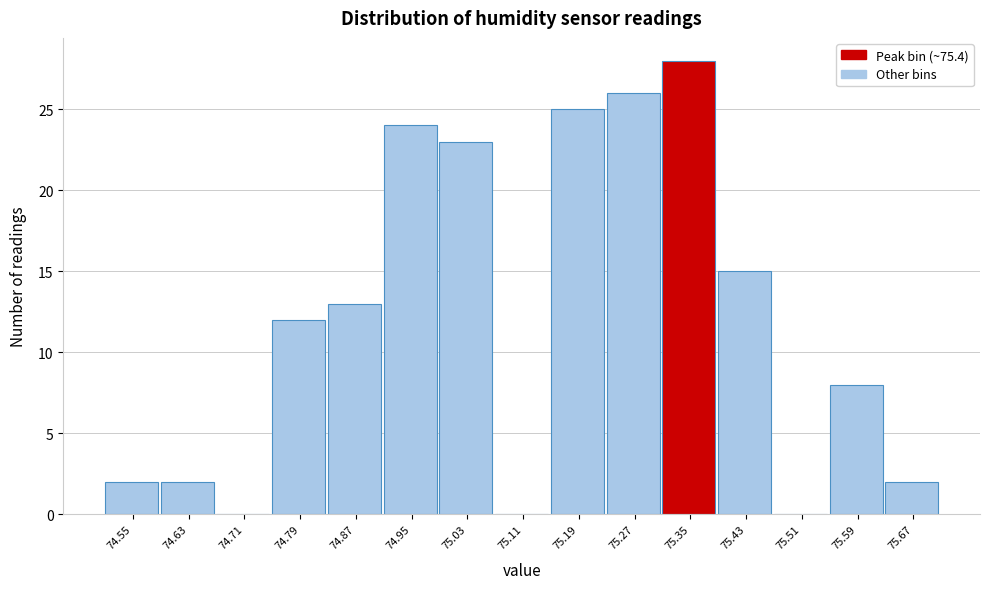

Reading left to right, list all the values displayed in this chart.

74.55=2	74.63=2	74.71=0	74.79=12	74.87=13	74.95=24	75.03=23	75.11=0	75.19=25	75.27=26	75.35=28	75.43=15	75.51=0	75.59=8	75.67=2